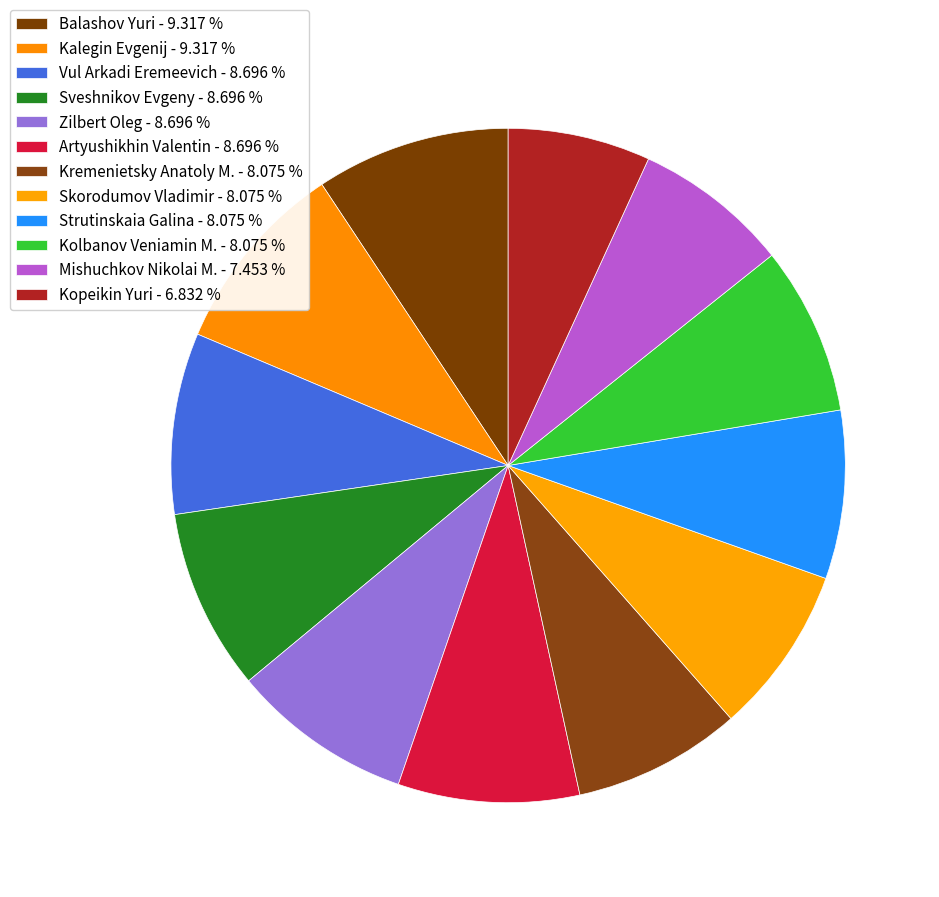

Rank the categories by value from highest to lowest.

Balashov Yuri, Kalegin Evgenij, Vul Arkadi Eremeevich, Sveshnikov Evgeny, Zilbert Oleg, Artyushikhin Valentin, Kremenietsky Anatoly M., Skorodumov Vladimir, Strutinskaia Galina, Kolbanov Veniamin M., Mishuchkov Nikolai M., Kopeikin Yuri